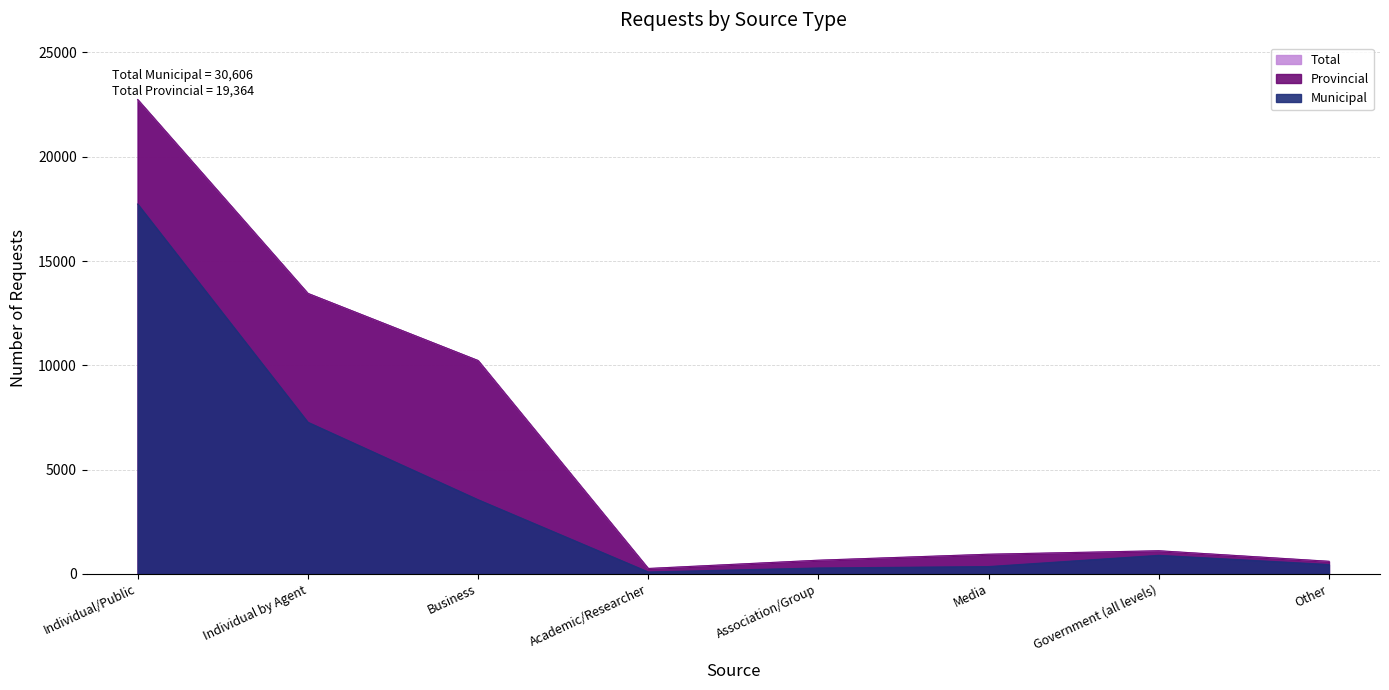

How many series are shown in this chart?

2